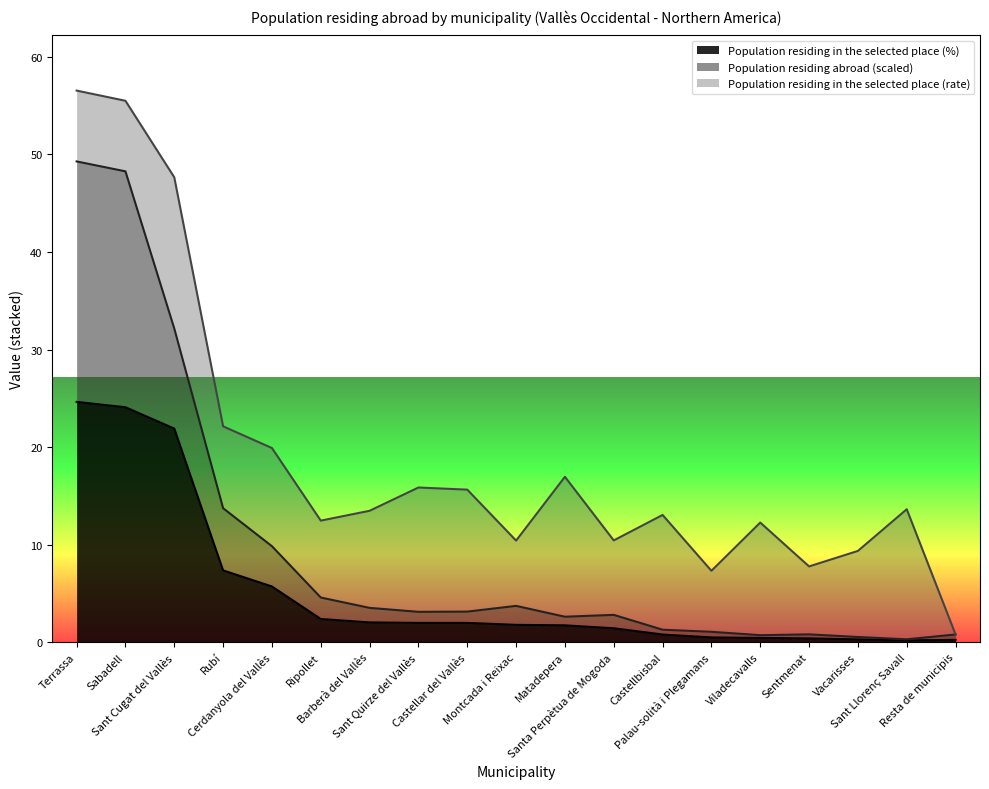

Does the chart have visible grid lines?

No